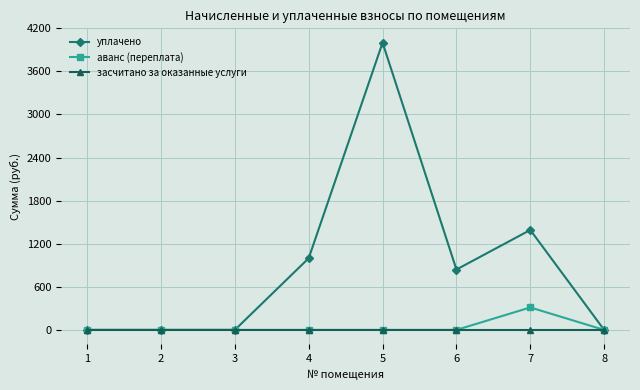

What is the value of the аванс (переплата) point at the 7th from the left?

312.9